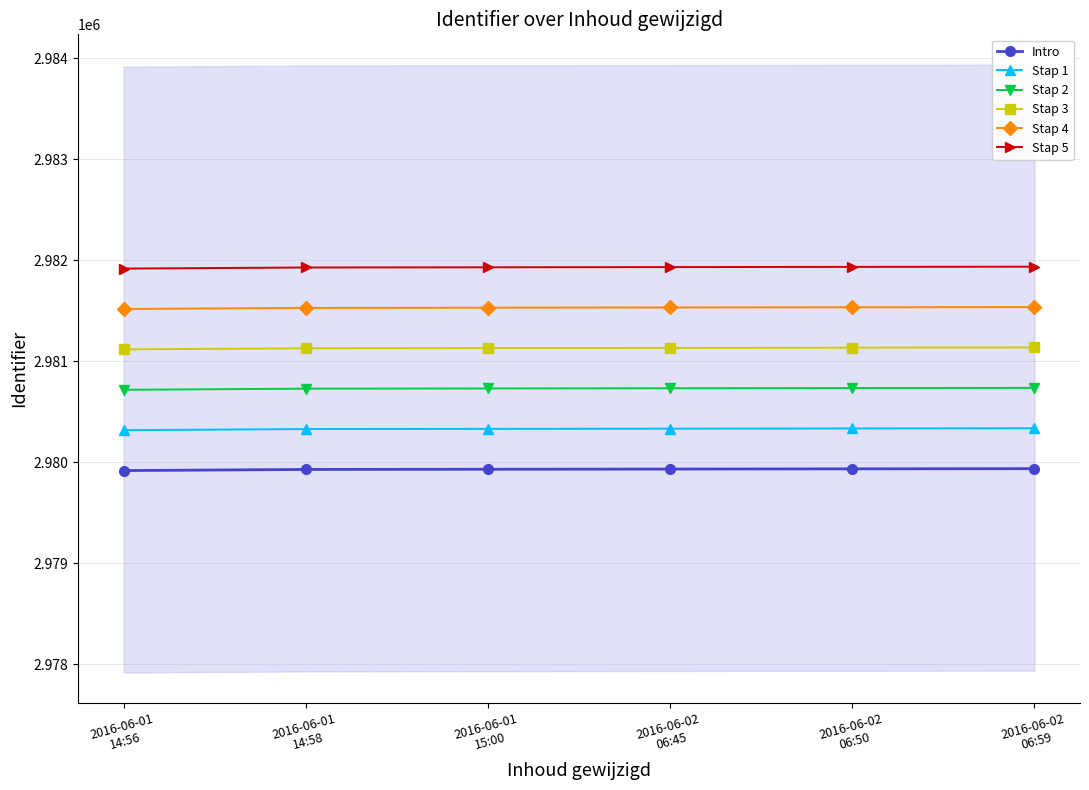

Which series has the largest total across all categories?

Stap 5